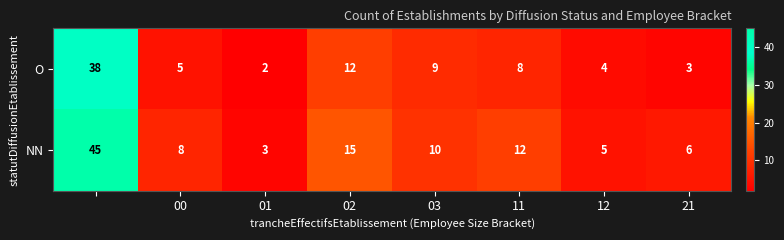

Which series has the widest spread of values?

NN